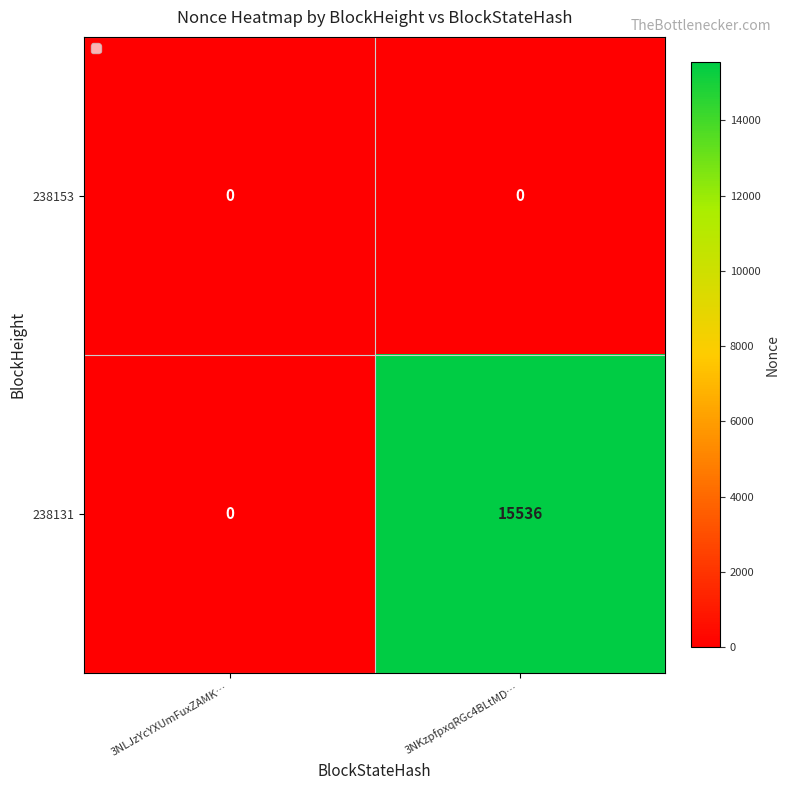

At 3NKzpfpxqRGc4BLtMD…, list the series in order from largest to smallest.

238131, 238153